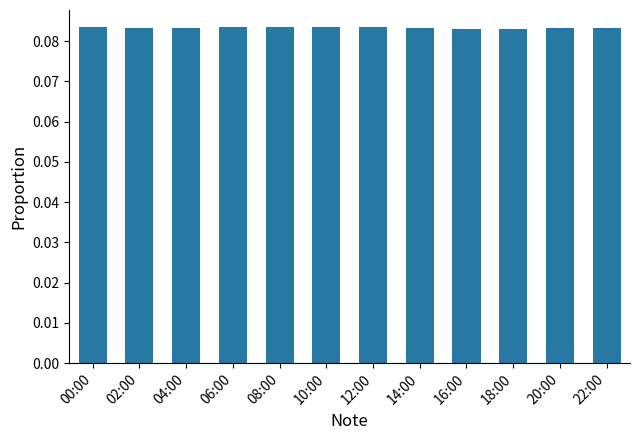

True or false: the data shows 0.0 at 12:00.

False